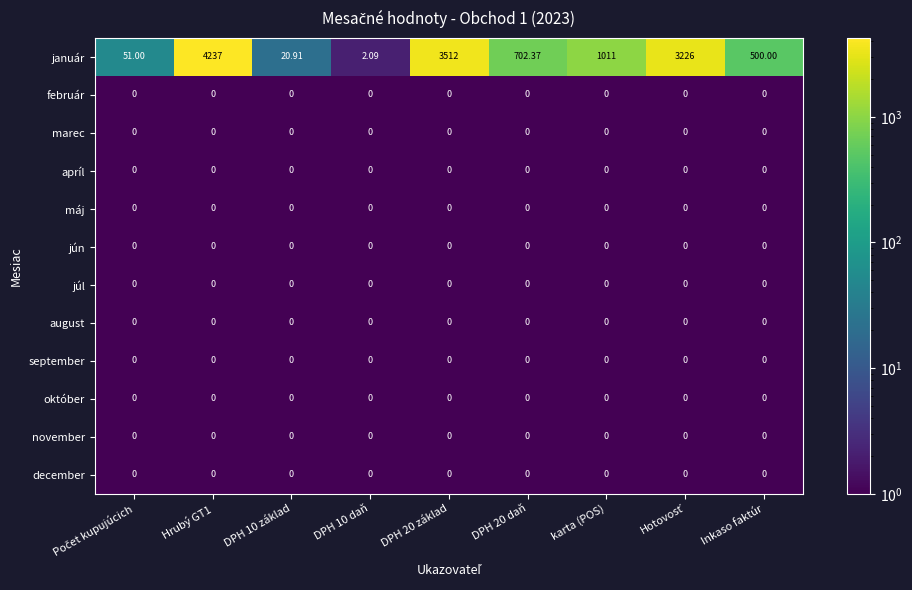

Which series has the largest range (max minus min)?

január